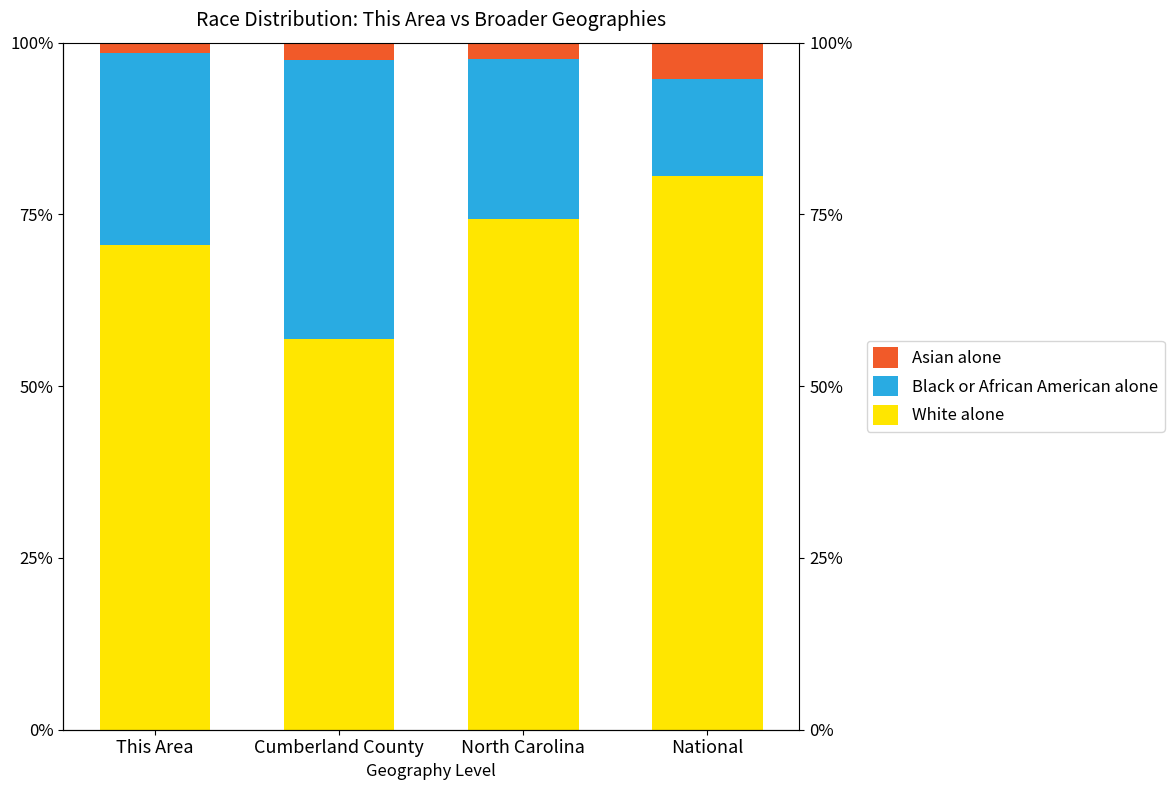

Which has a higher value, Cumberland County or National?

National